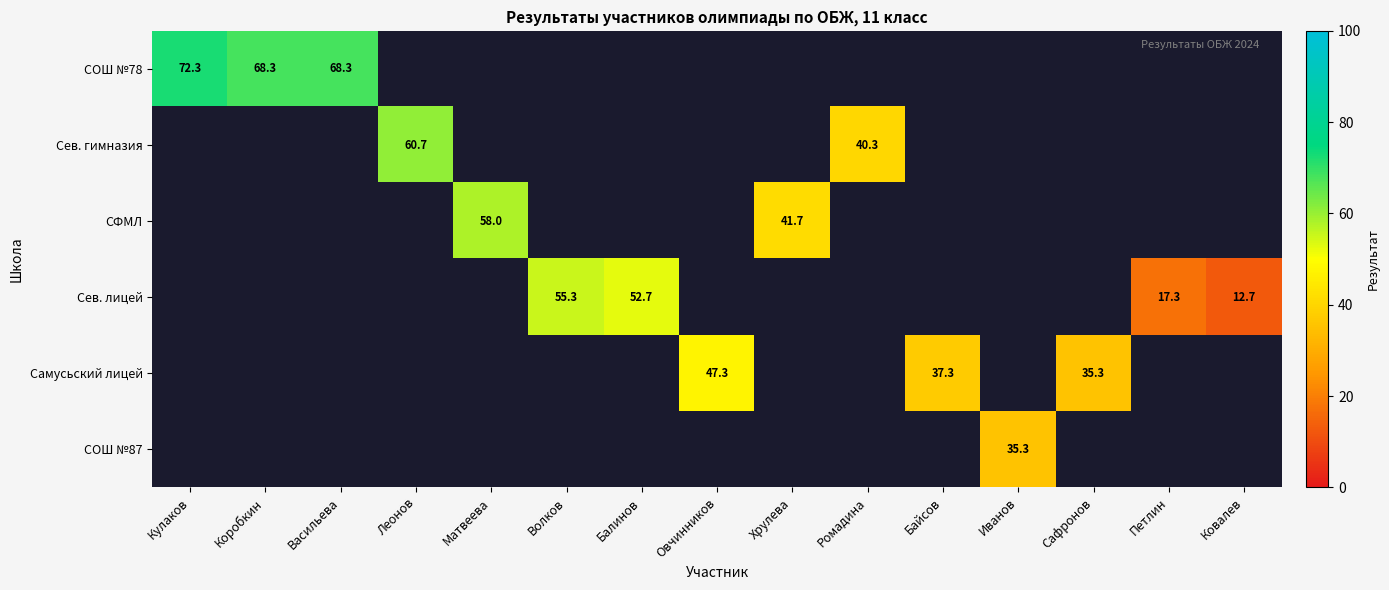

How many distinct data groups are displayed?

6